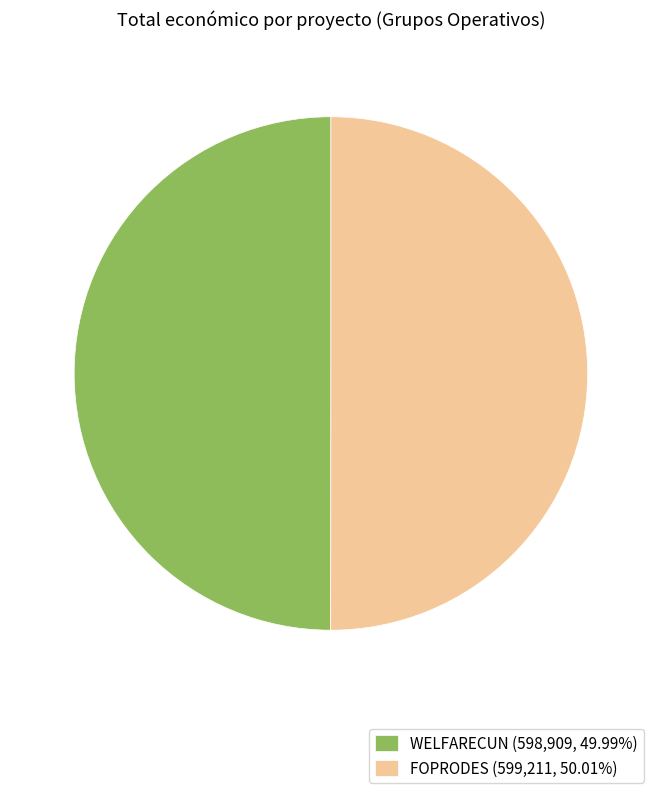

Is the sum of WELFARECUN (598,909, 49.99%) and FOPRODES (599,211, 50.01%) greater than half?

Yes